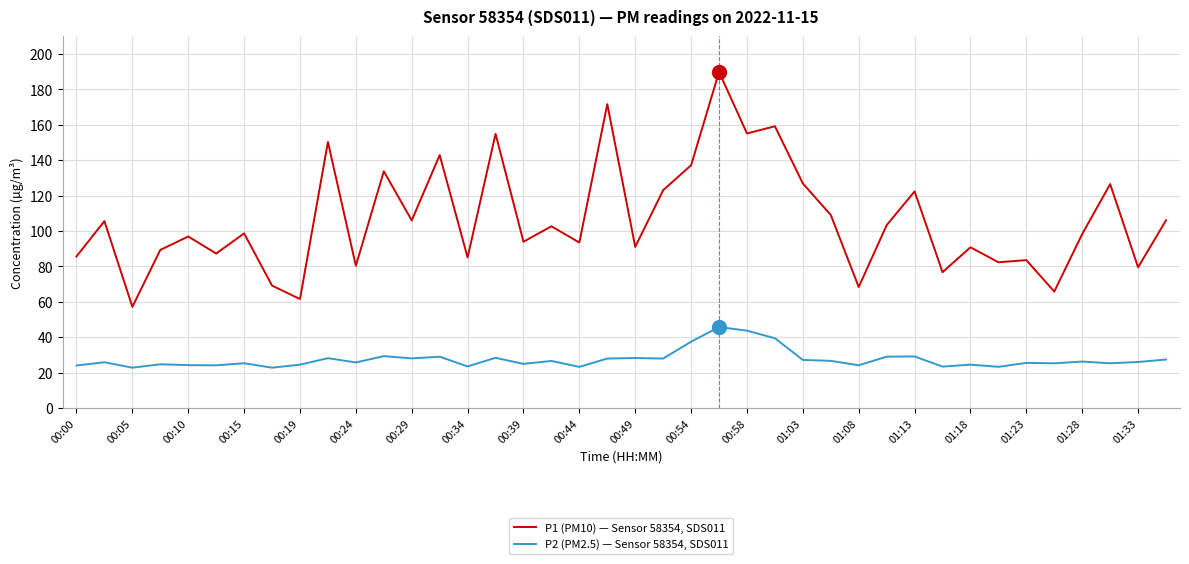

What are all the series names shown in the legend?

P1 (PM10) — Sensor 58354, SDS011, P2 (PM2.5) — Sensor 58354, SDS011